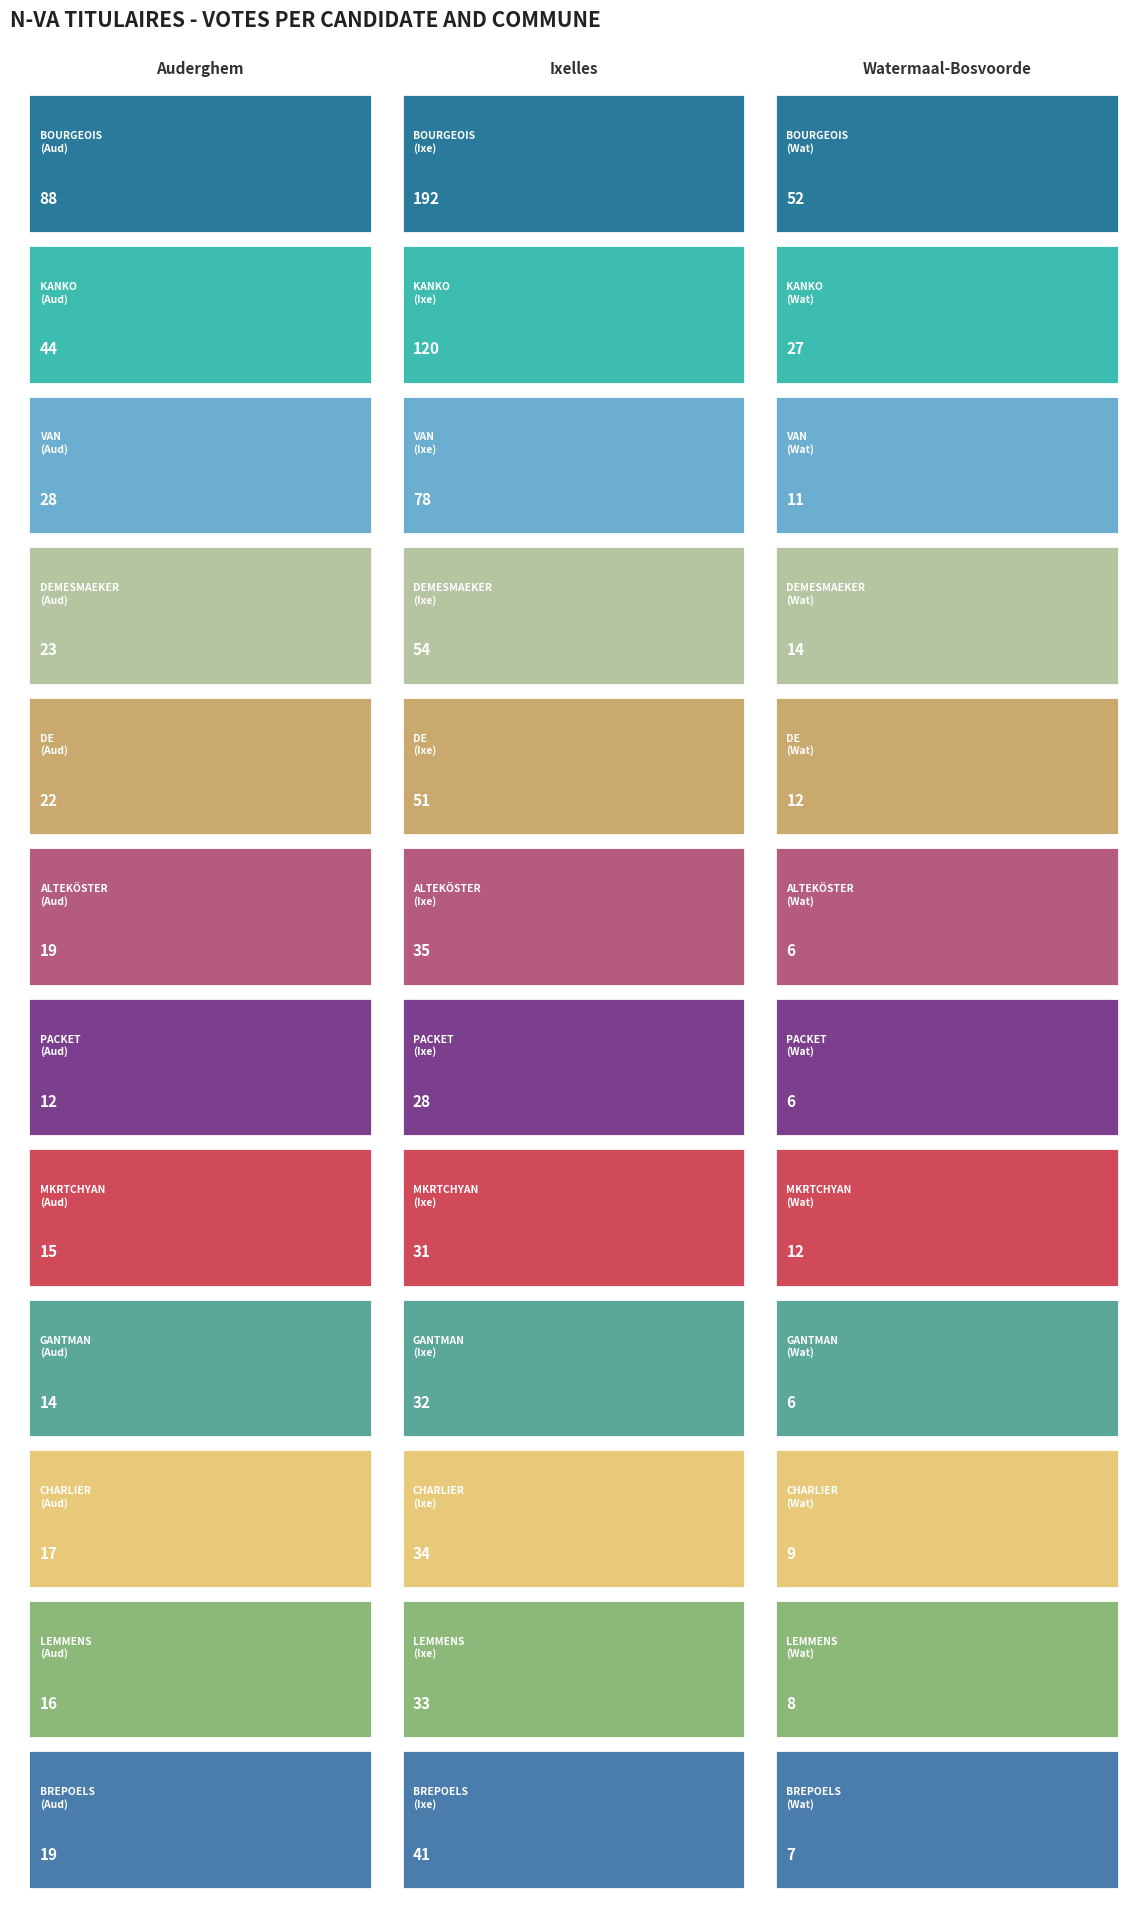

The BREPOELS Frieda series shows 19 at Auderghem. True or false?

True